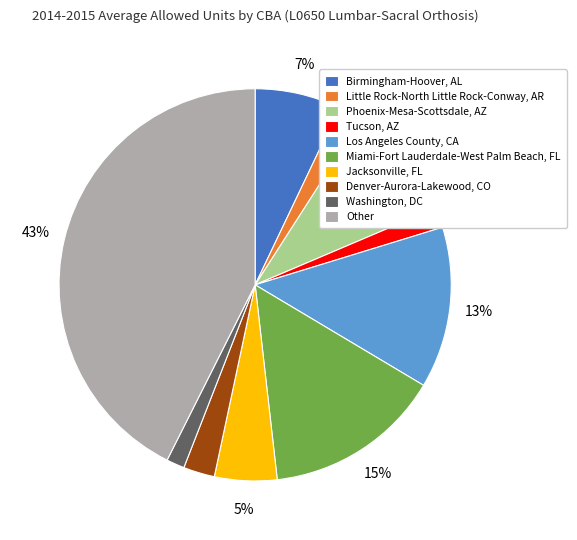

Which category has the biggest portion of the pie?

Other